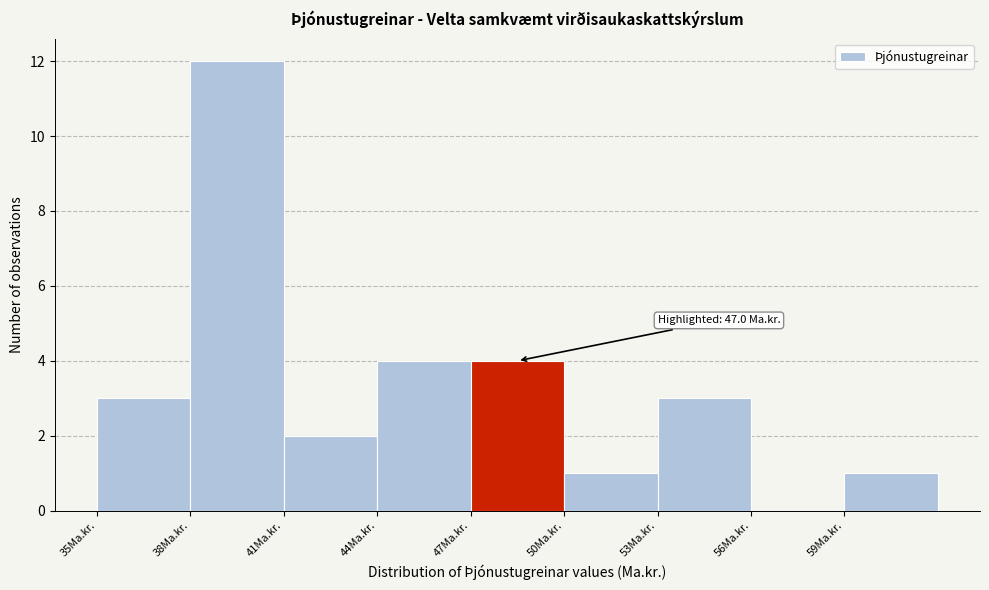

Which range on the x-axis has the tallest bar?

38 to 41